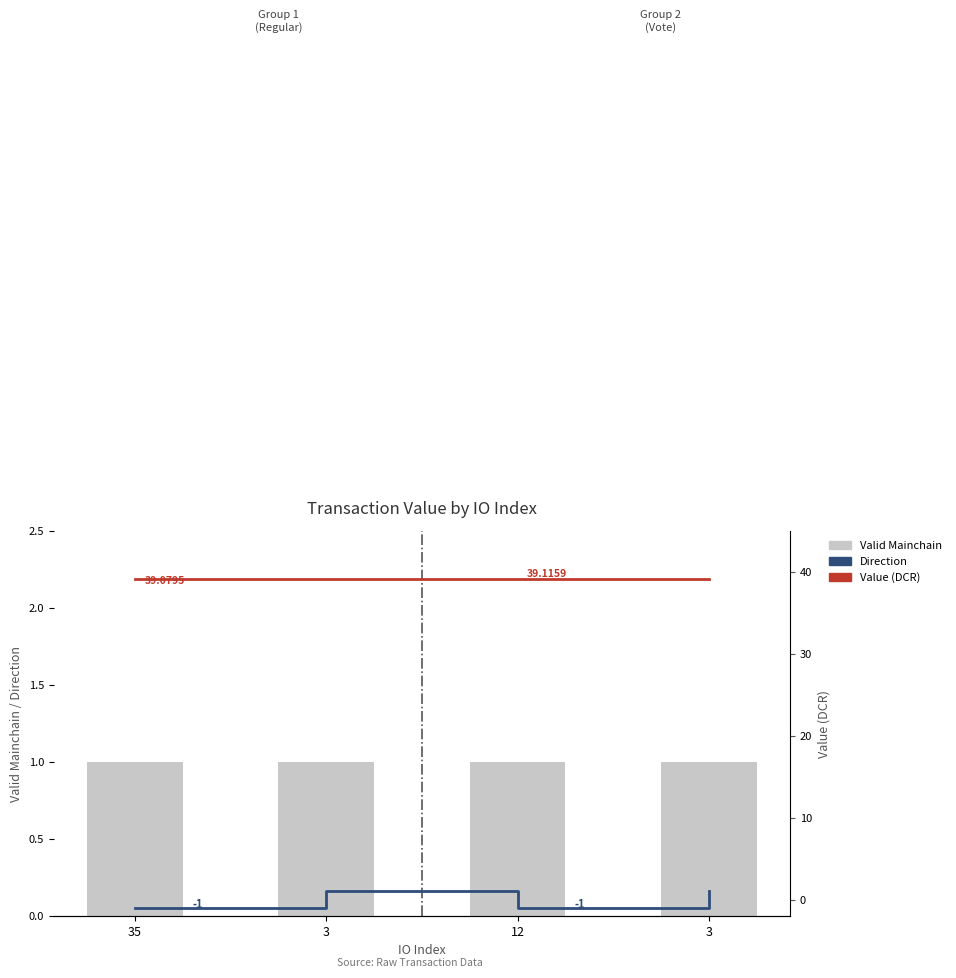

Which category has the lowest value across all series?

35